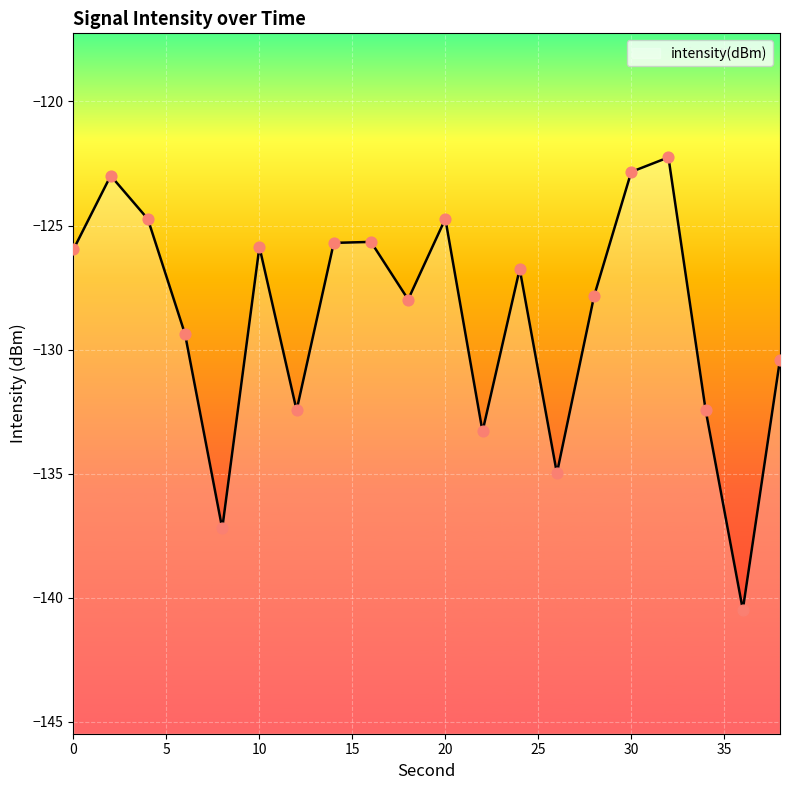

Which has a higher value, 22 or 24?

24